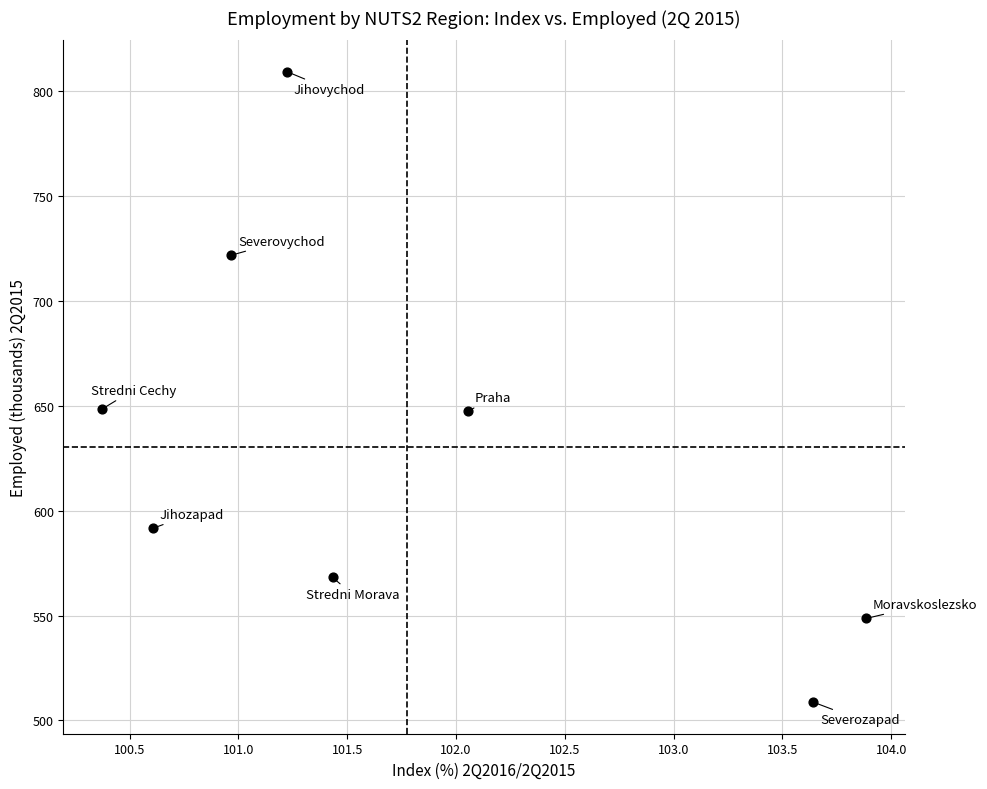

What is the range of X values (max minus min)?

3.5